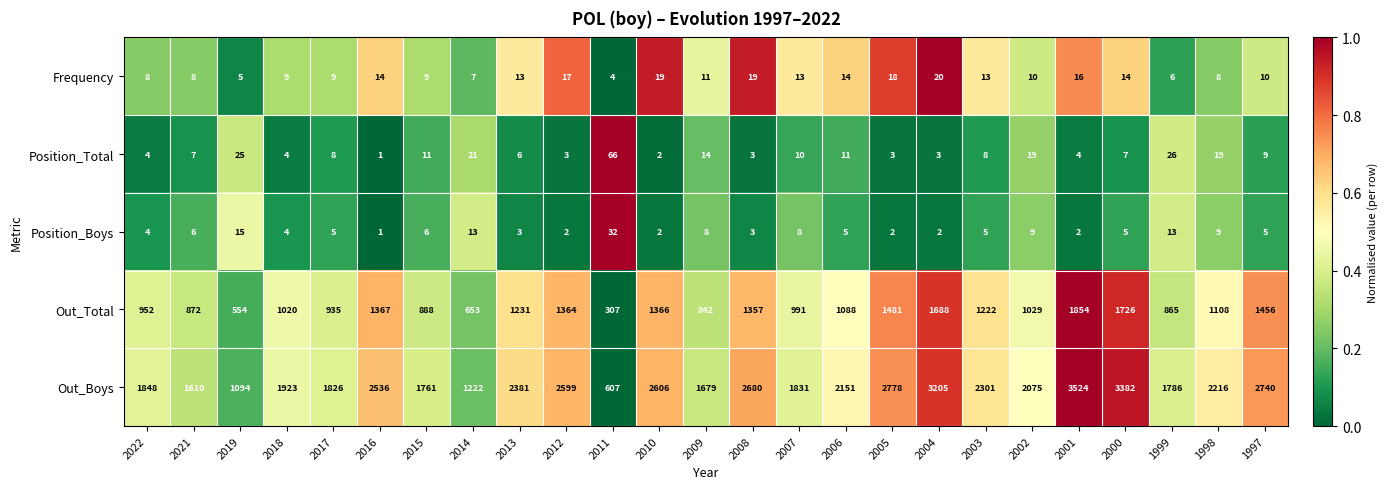

At how many categories does at least one series exceed 2891?

3